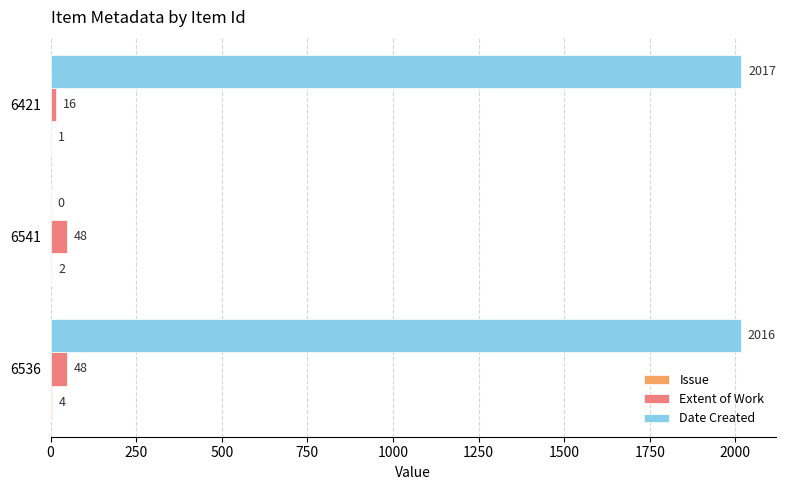

At which label does Date Created reach its peak?

6421